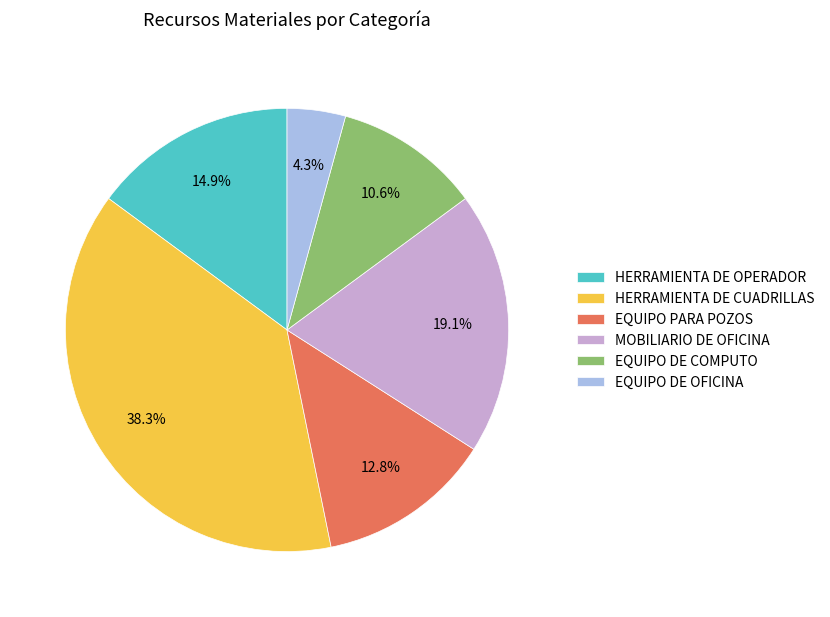

To the nearest percent, what is the difference between the EQUIPO DE COMPUTO and EQUIPO PARA POZOS slice percentages?

2%